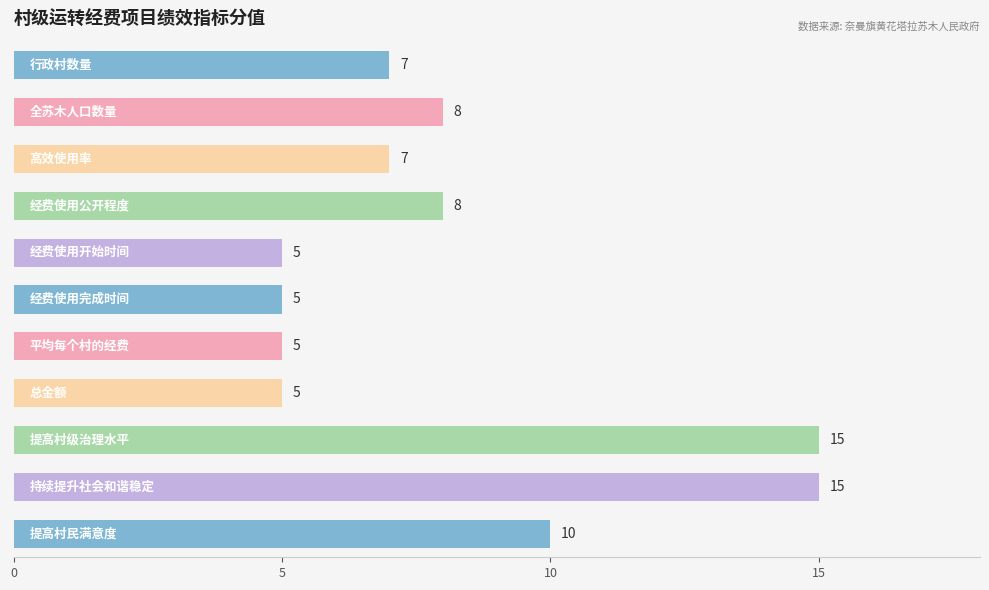

What is the difference between the maximum and minimum values?

10